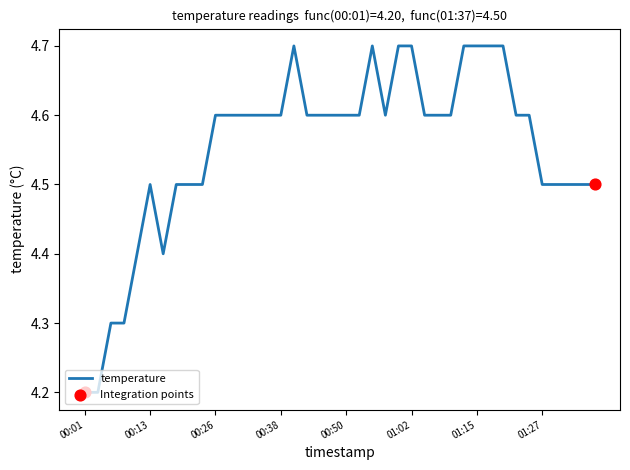

What is the smallest value displayed?

4.2